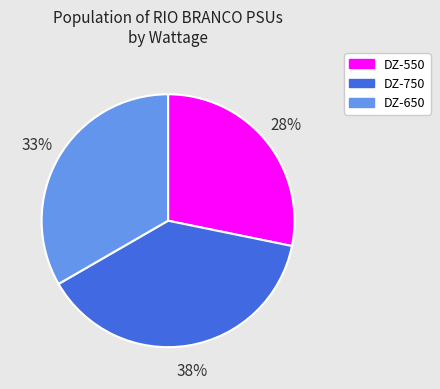

Is the sum of DZ-750 and DZ-650 greater than half?

Yes